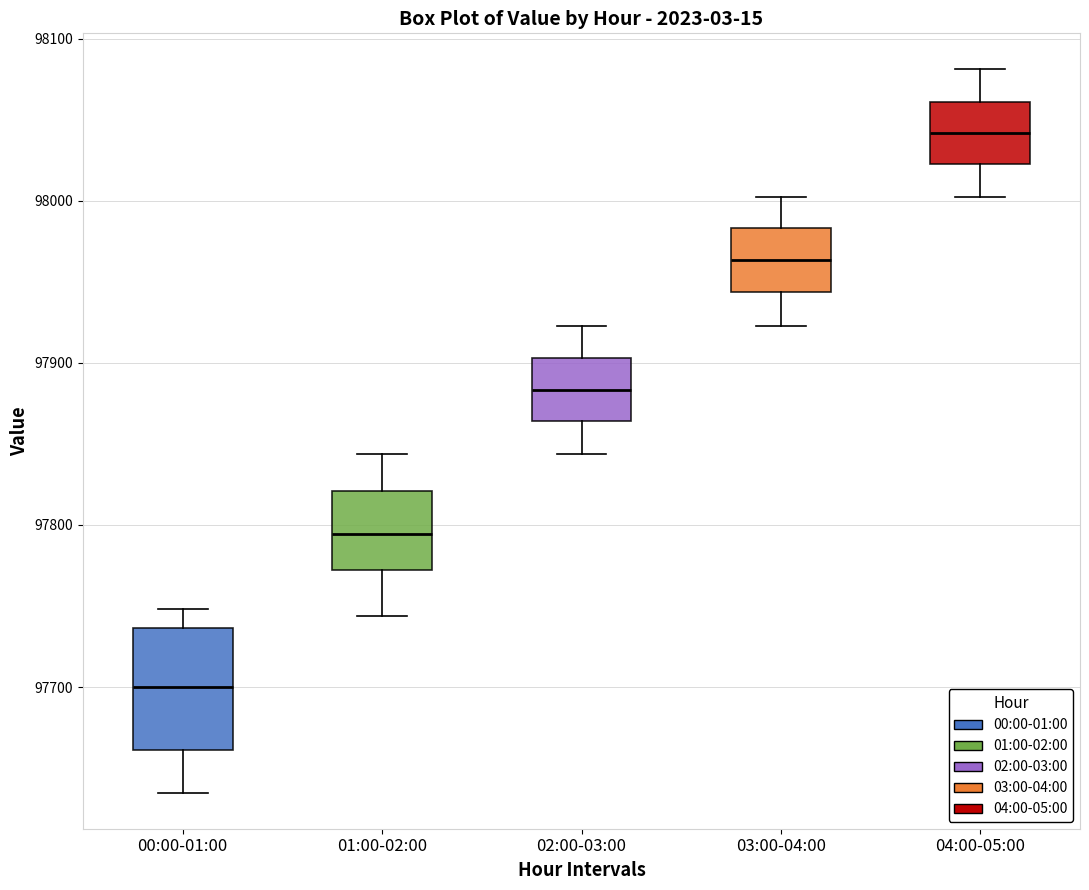

Where does the lower whisker of the box for 04:00-05:00 end on the y-axis? The values are not printed on the chart, so give them approximately, as read against the axis.

98000